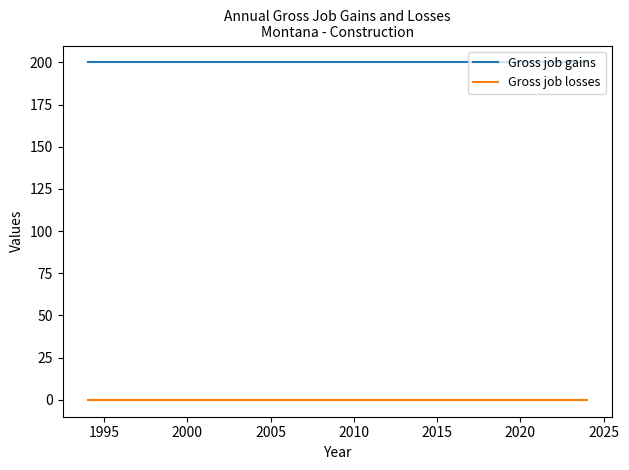

What is the greatest value displayed?

200